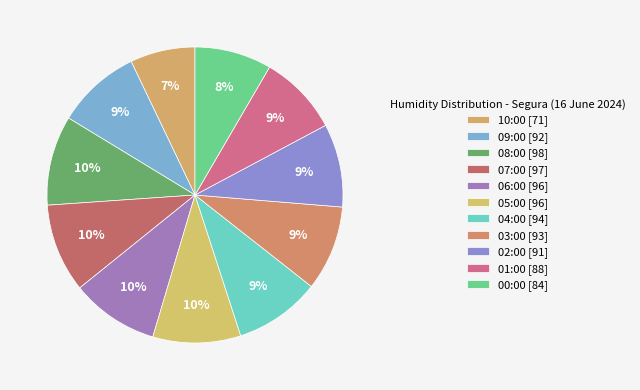

How many slices are in this pie chart?

11